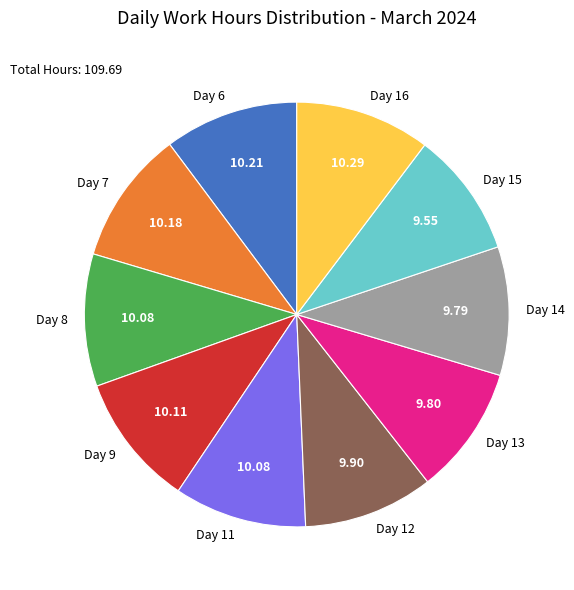

Does Day 16 represent more than half of the total?

No